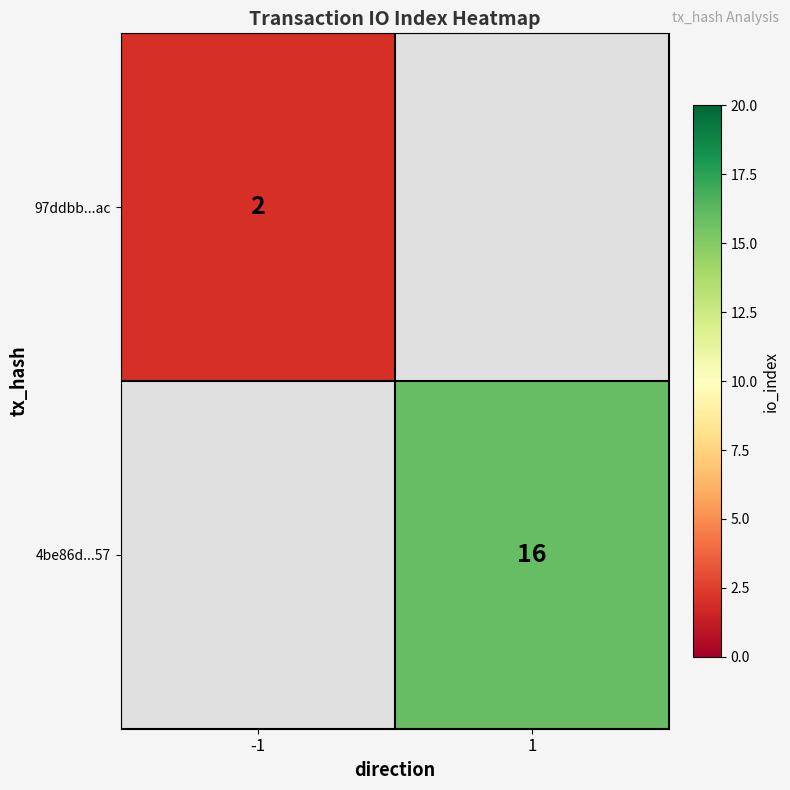

Is it true that 4be86d...57 equals 28 at 1?

False